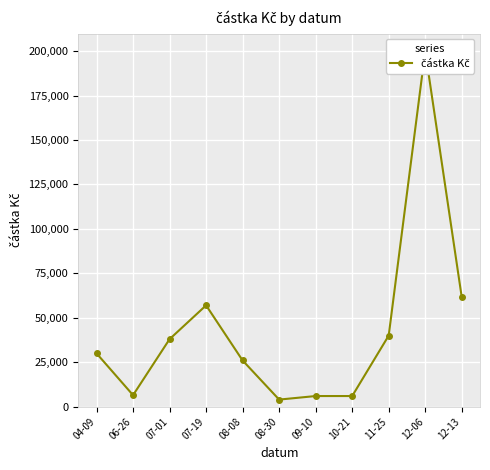

List the labels in order of value, largest first.

12-06, 12-13, 07-19, 11-25, 07-01, 04-09, 08-08, 06-26, 09-10, 10-21, 08-30